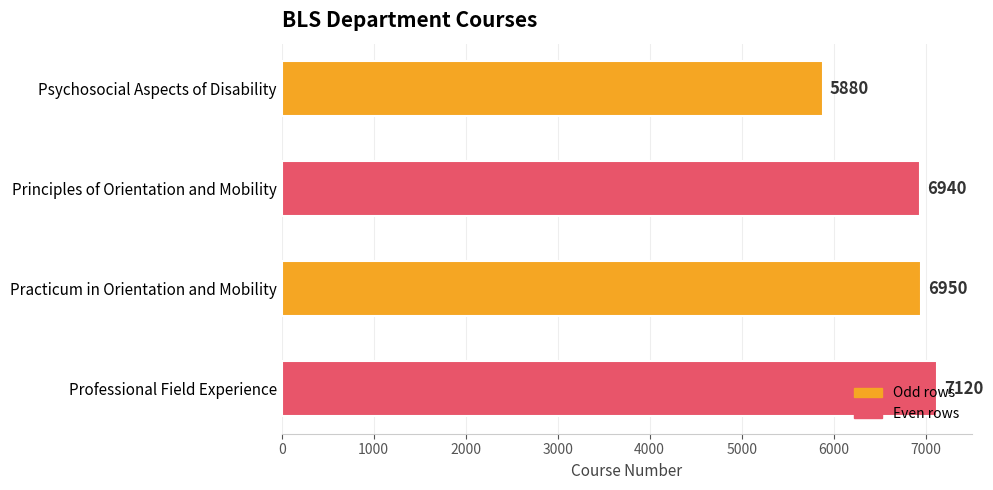

List the labels in order of value, largest first.

Professional Field Experience, Practicum in Orientation and Mobility, Principles of Orientation and Mobility, Psychosocial Aspects of Disability